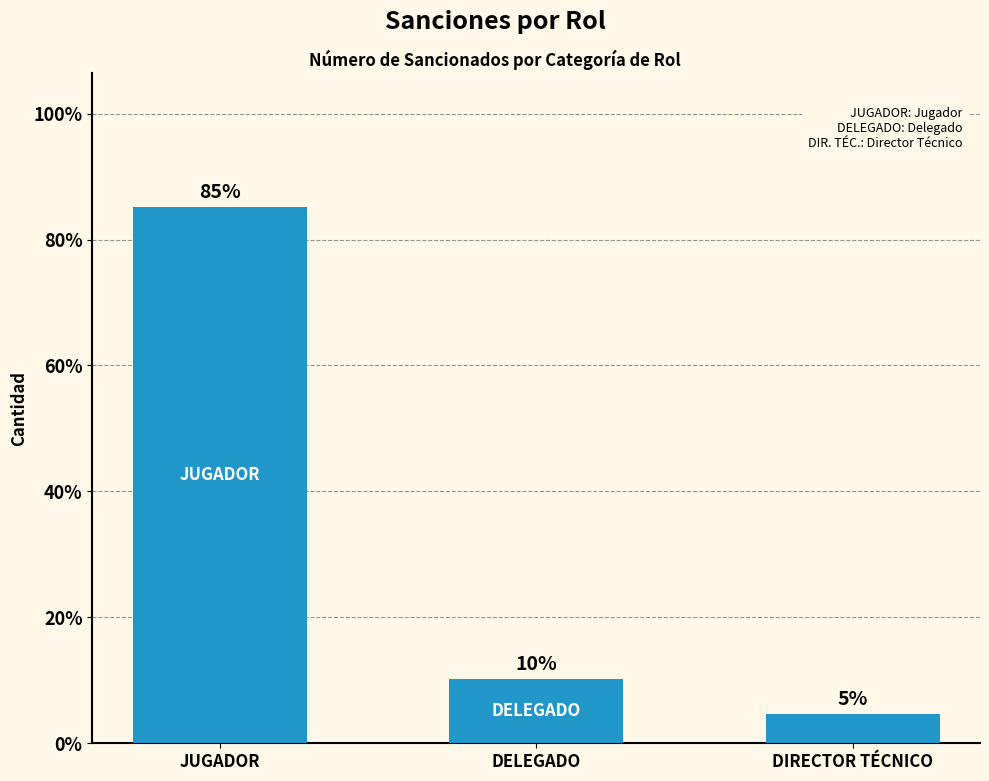

What is the label of the 2nd bar from the right?

DELEGADO